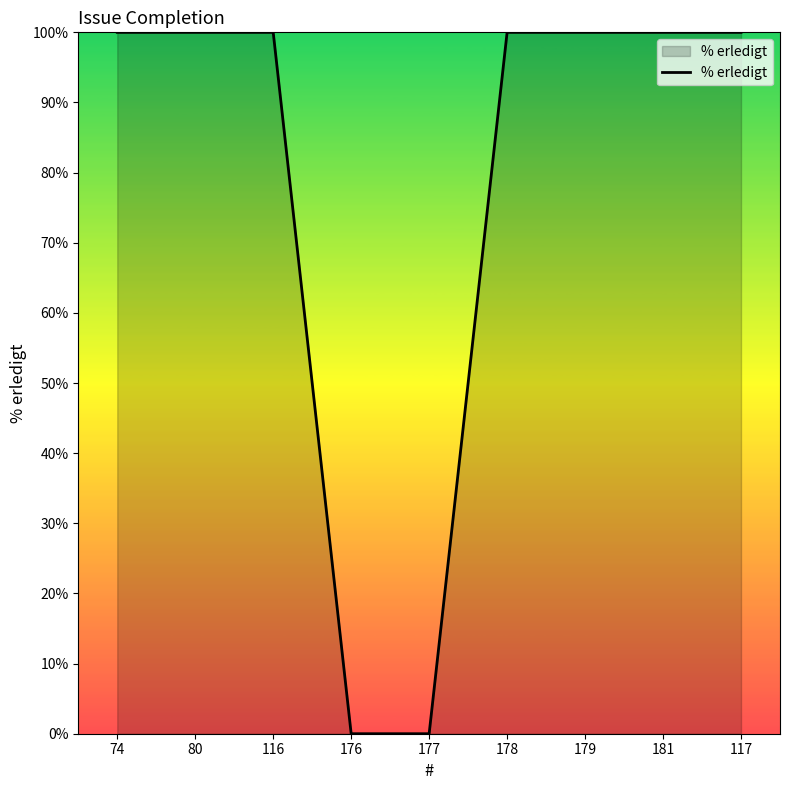

Does the chart display data point markers on the line(s)?

No